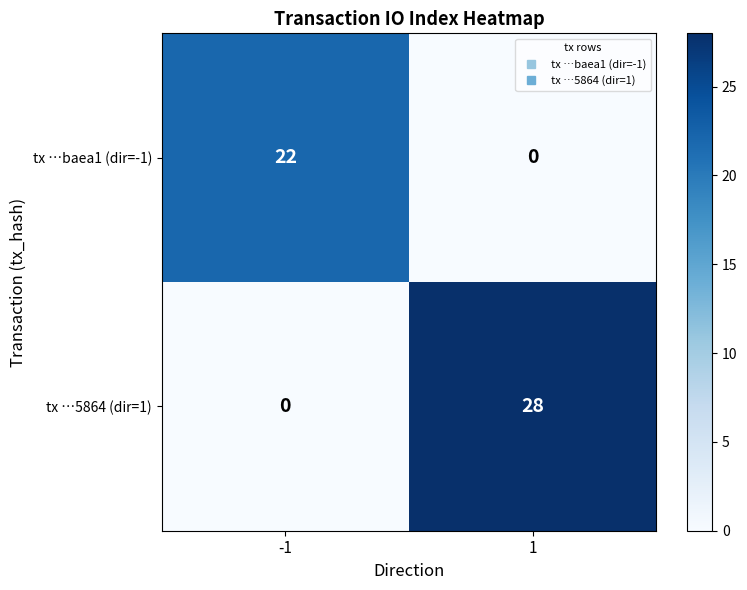

The value of tx …5864 (dir=1) at -1 is 15. True or false?

False